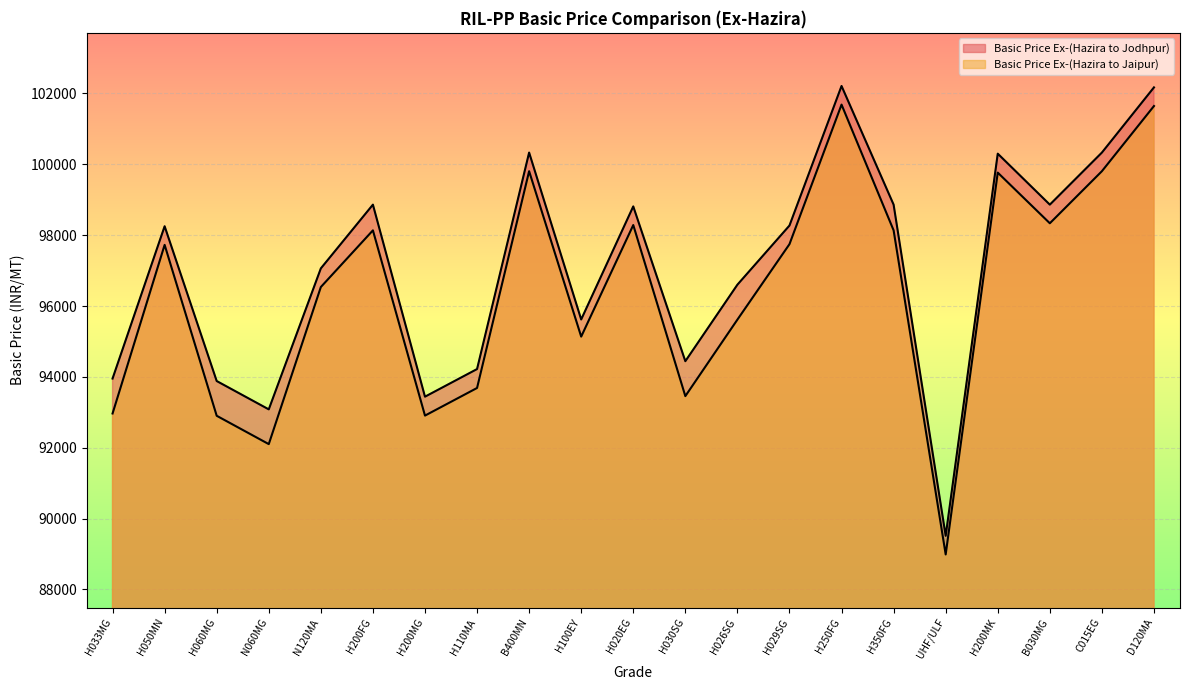

Does the chart display data point markers on the line(s)?

No